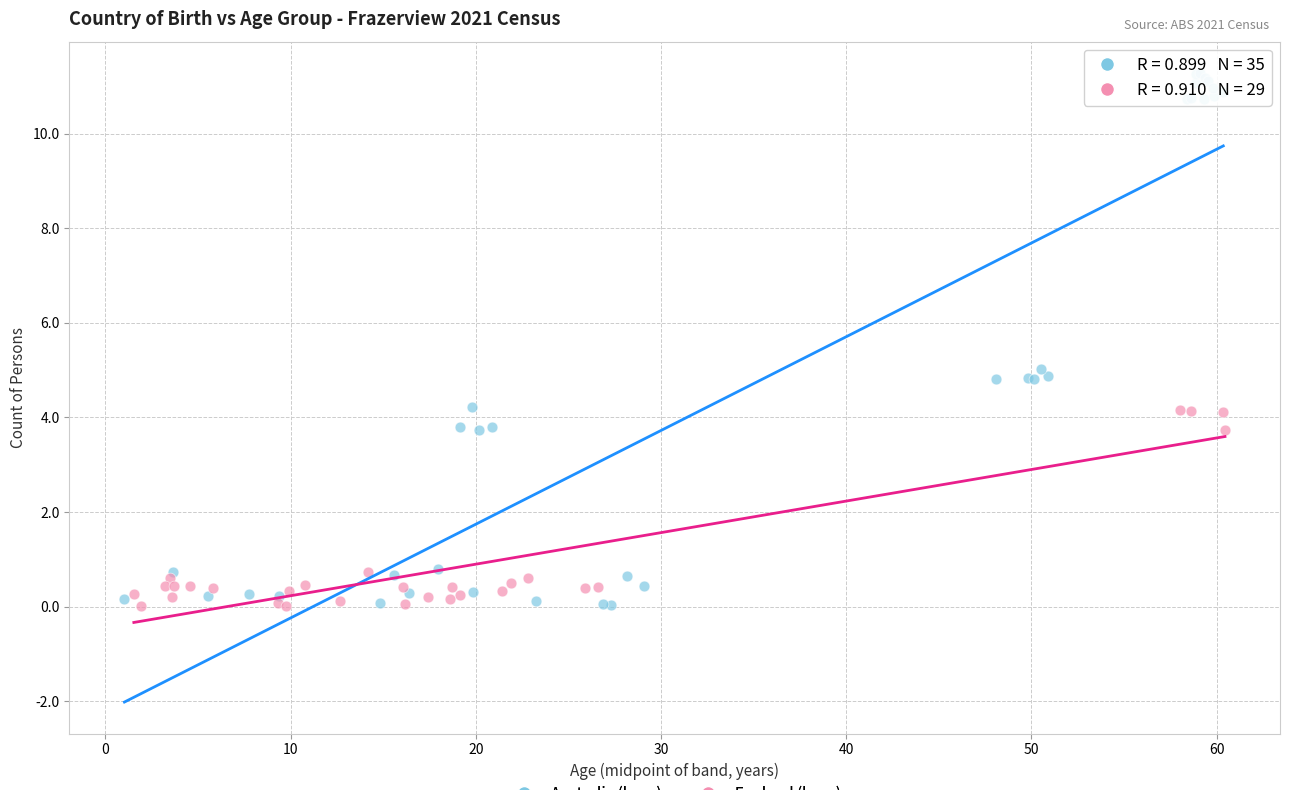

What are all the series names shown in the legend?

Australia (born), England (born)